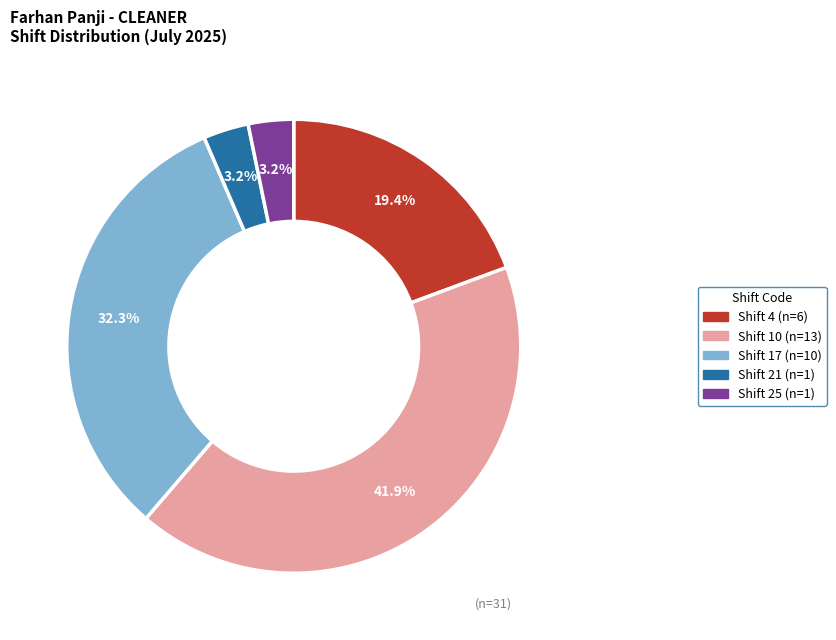

How many segments does this pie chart have?

5